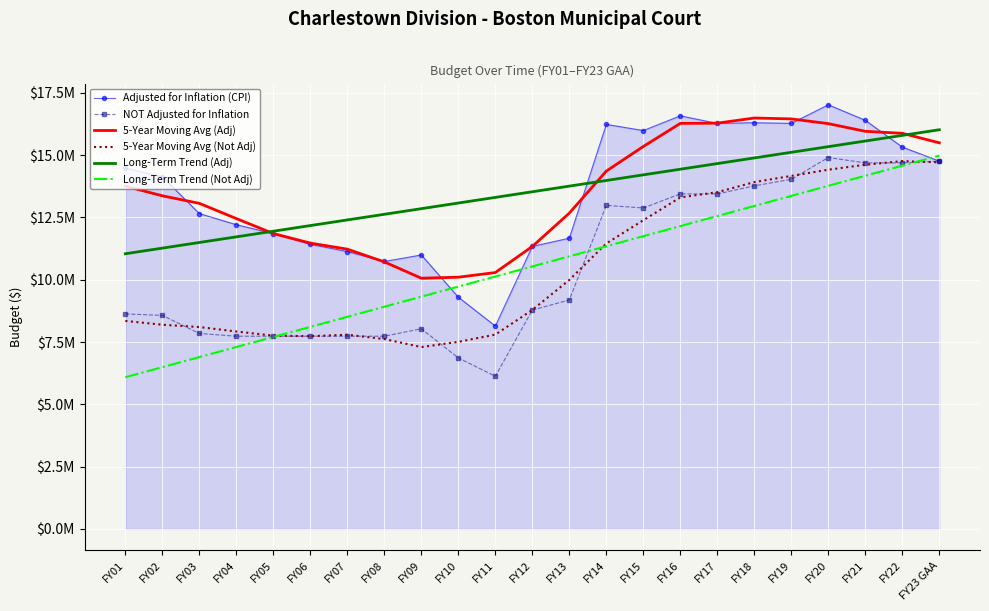

Between FY07 and FY08, which series saw the biggest shift?

5-Year Moving Avg (Adj)